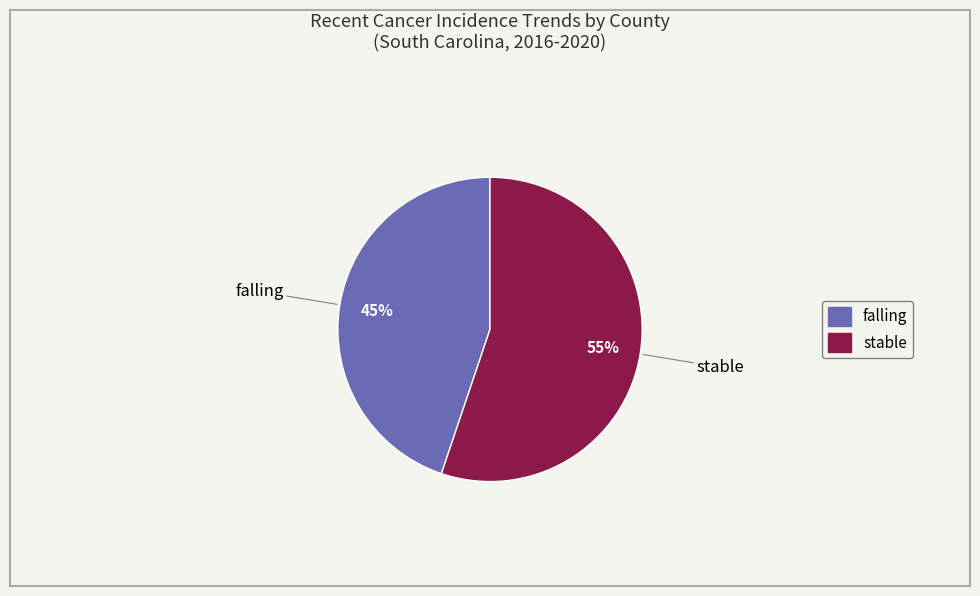

Do falling and stable together represent more than half of the pie?

Yes